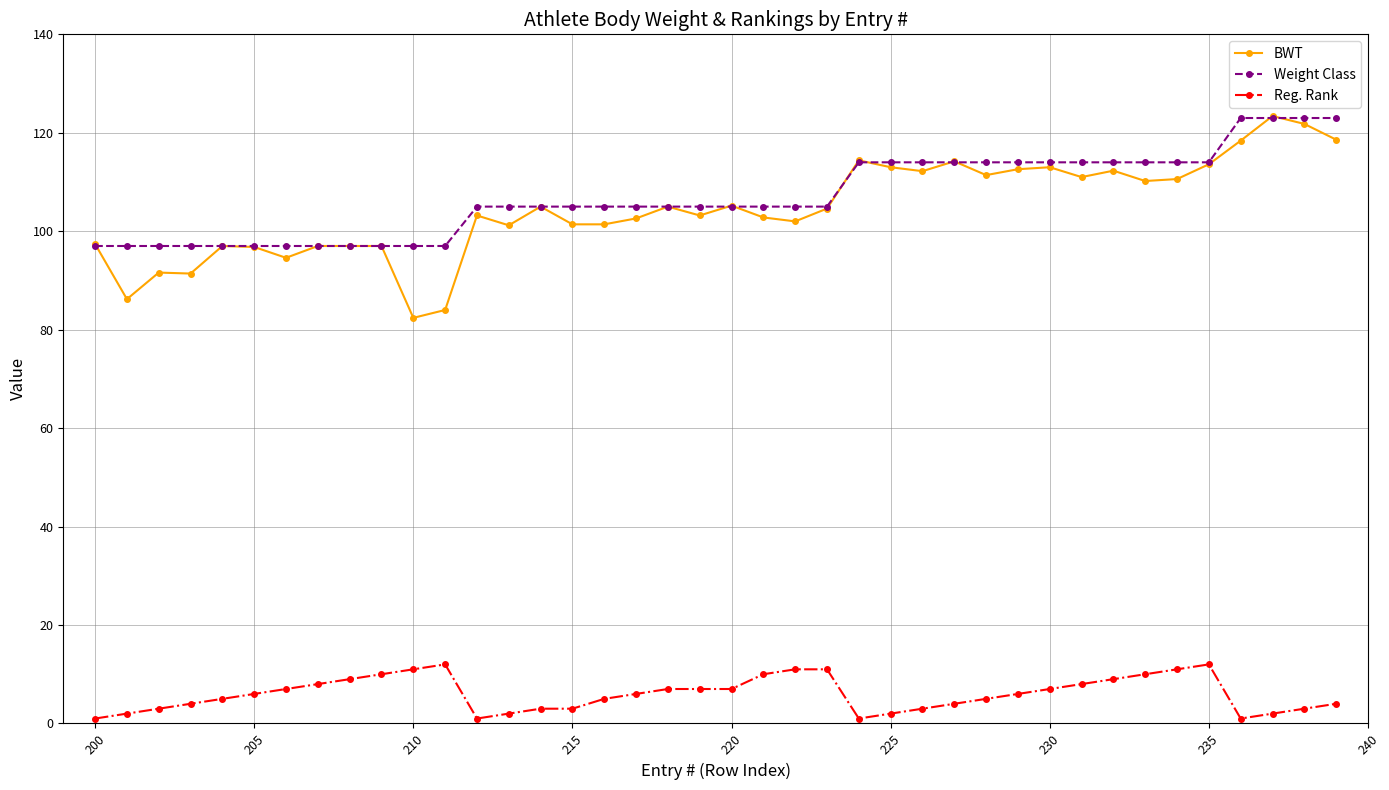

True or false: Reg. Rank and BWT cross at least once.

False